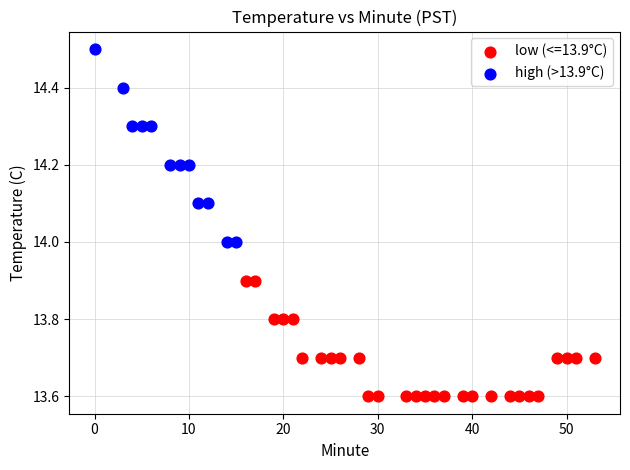

Which series contains the highest Y value?

high (>13.9°C)